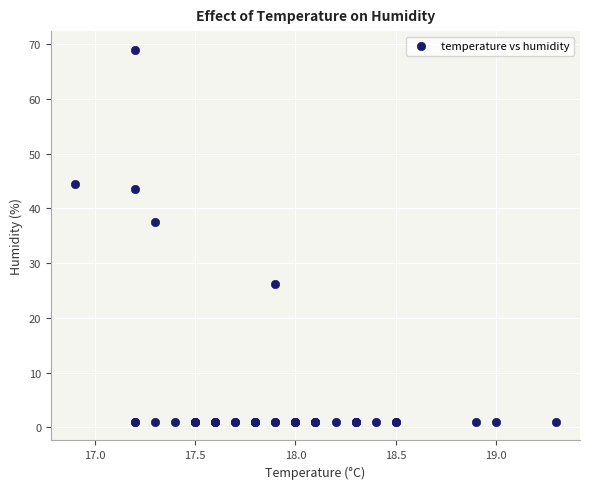

What Y value in the scatter plot is closest to 35?

37.5